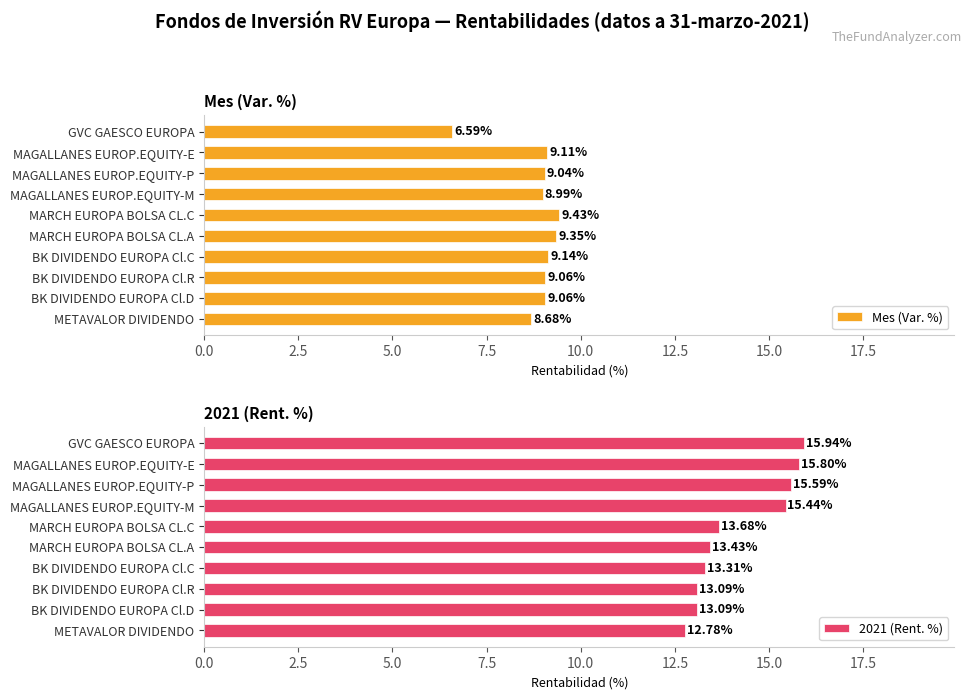

Count the number of data series in this chart.

2